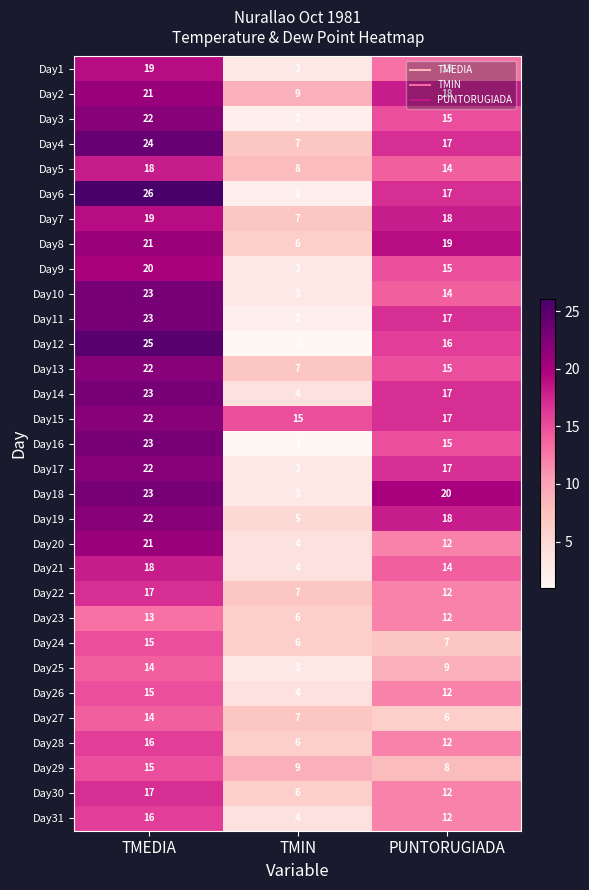

Count the Day13 values in the range 7 to 22.

3